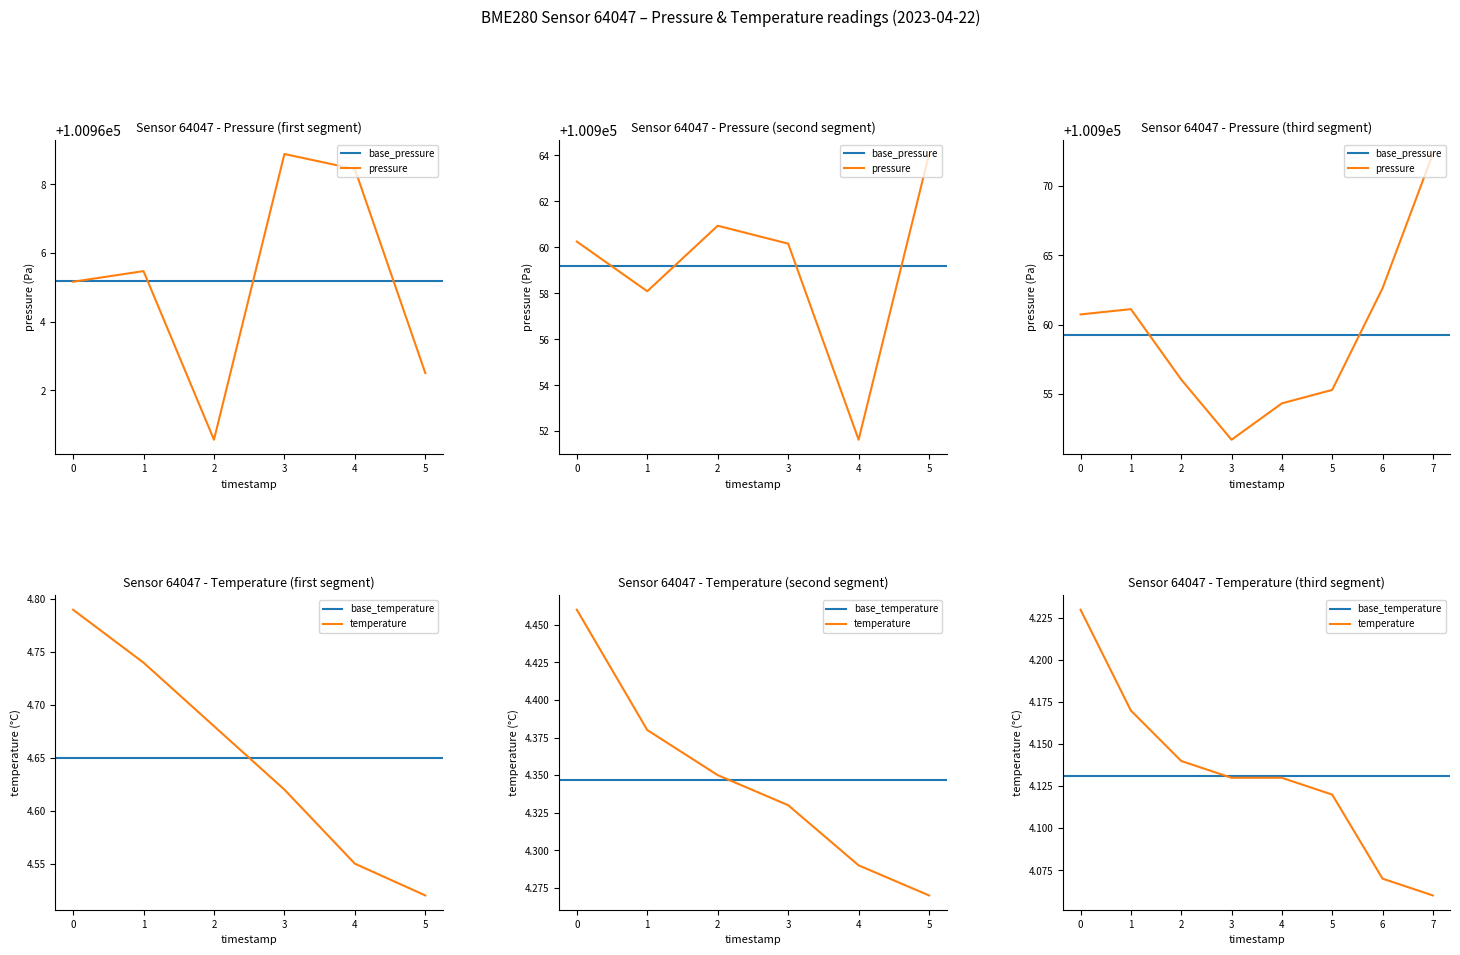

What is the spread (max minus min) of values at 00:07?

100964.3